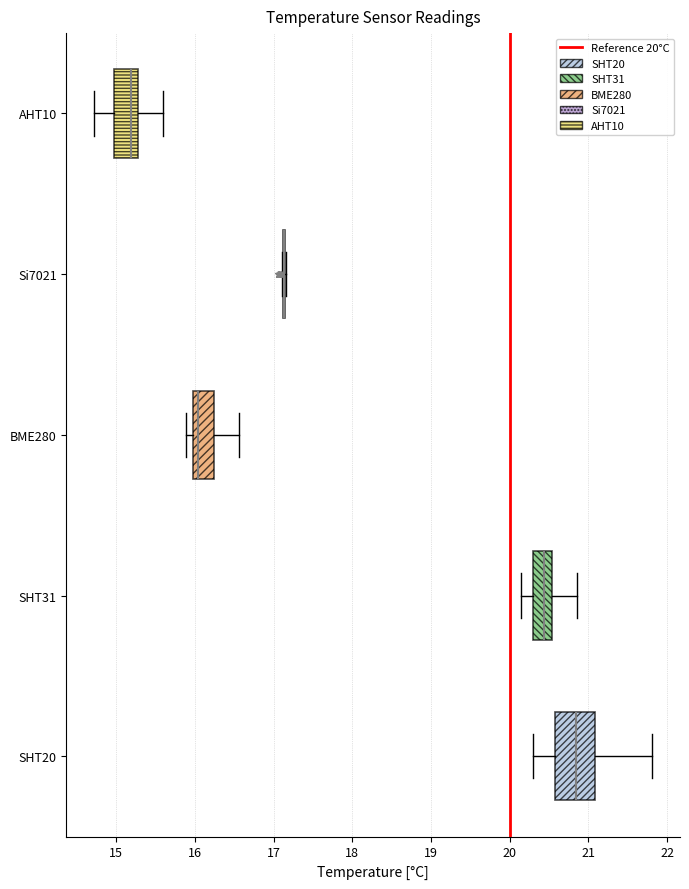

Reading bottom to top, read every box against the x-axis: the position of its median line, the range the box covers, and the ends of its whiskers. The values are not printed on the chart, so give them approximately, as read against the axis.

SHT20: median 20.8, box 20.6 to 21.1, whiskers 20.3 to 21.8
SHT31: median 20.4, box 20.3 to 20.5, whiskers 20.1 to 20.9
BME280: median 16.0 (just right of the box's left edge), box 16.0 to 16.2, whiskers 15.9 to 16.6
Si7021: box collapsed to a line at 17.1, whiskers 17.1 to 17.2
AHT10: median 15.2, box 15.0 to 15.3, whiskers 14.7 to 15.6